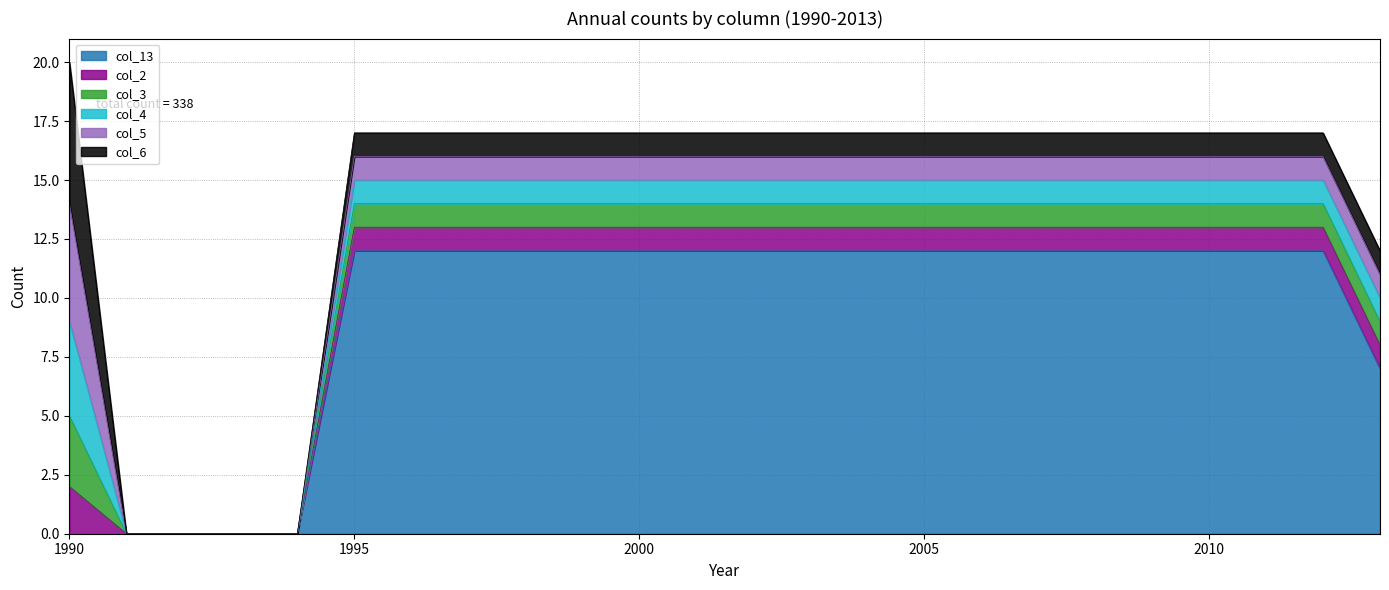

At how many categories does at least one series exceed 2?

20